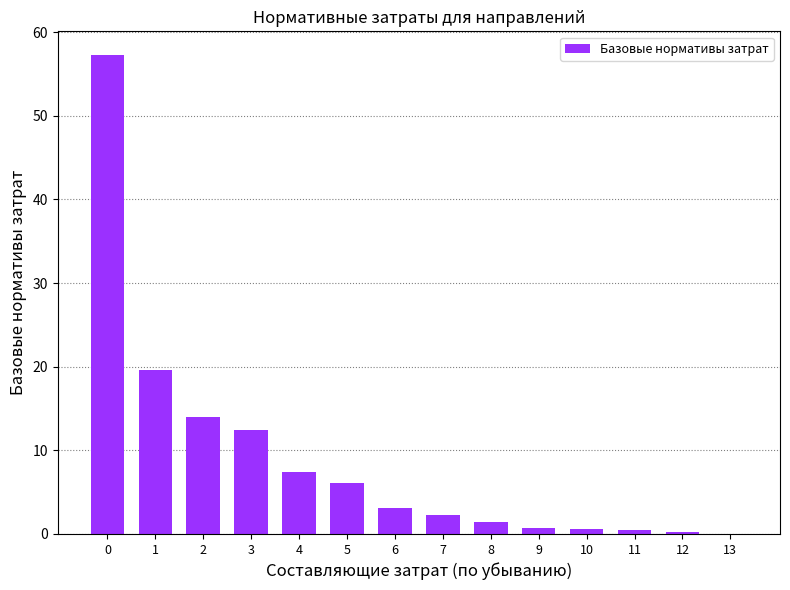

What is the maximum value shown in the chart?

57.2